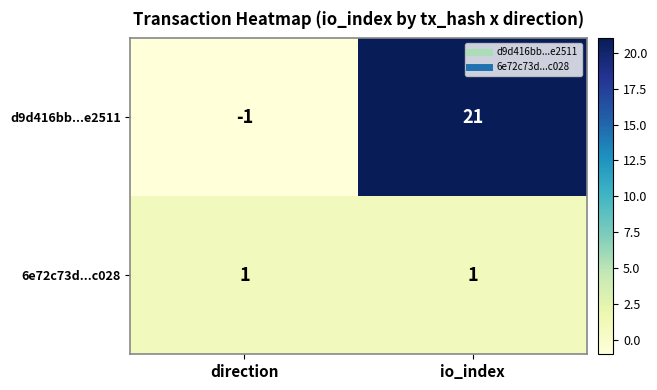

Reading left to right, transcribe all the data shown in this chart.

d9d416bb...e2511: direction=-1	io_index=21
6e72c73d...c028: direction=1	io_index=1